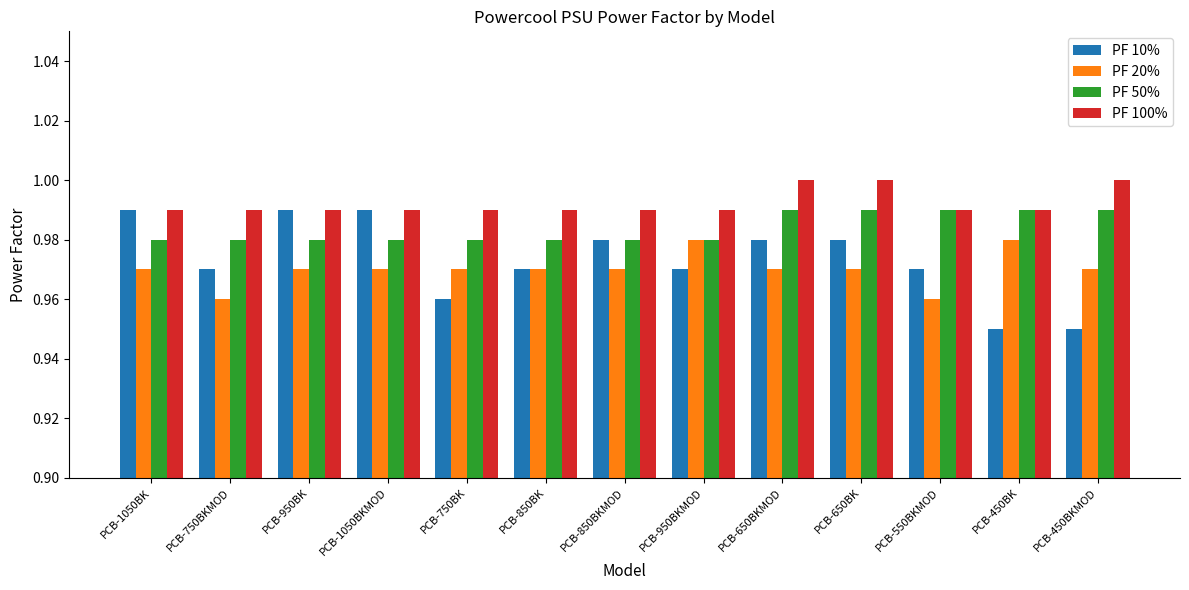

Which series has the widest spread of values?

PF 10%